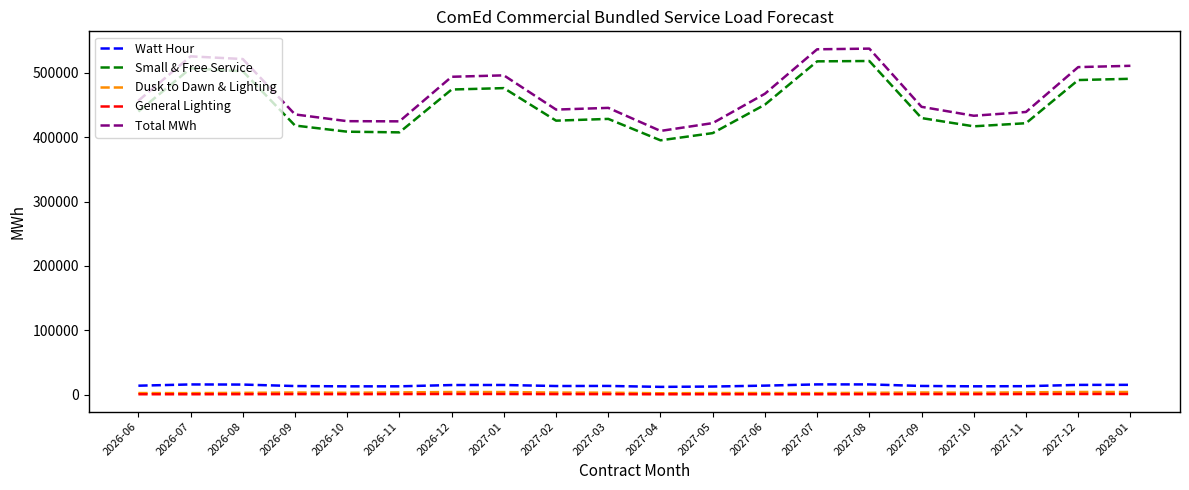

Read the General Lighting value at 2026-08.

641.3